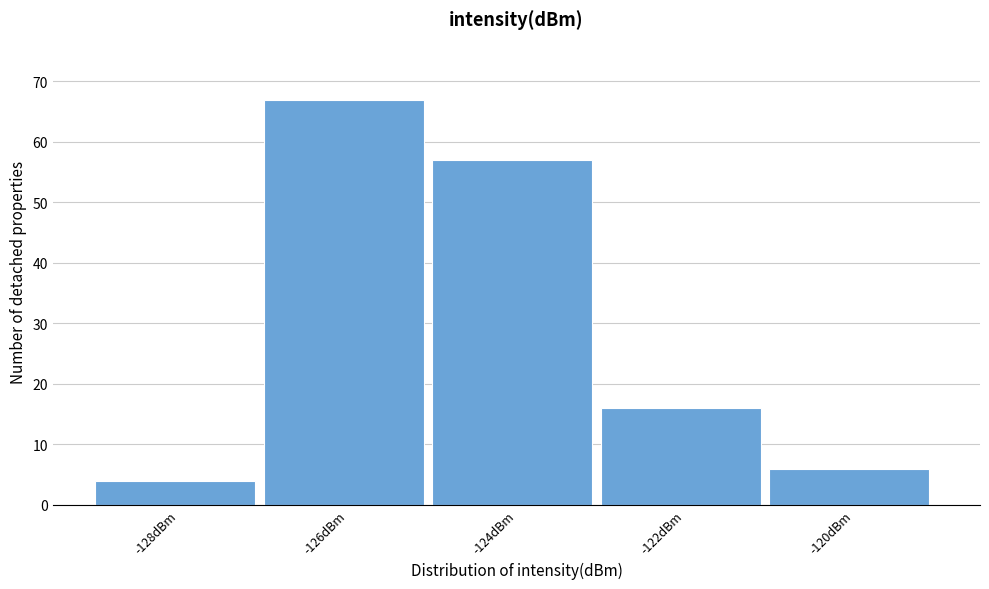

Reading left to right, what are all the values shown in this chart?

-128dBm=4	-126dBm=67	-124dBm=57	-122dBm=16	-120dBm=6